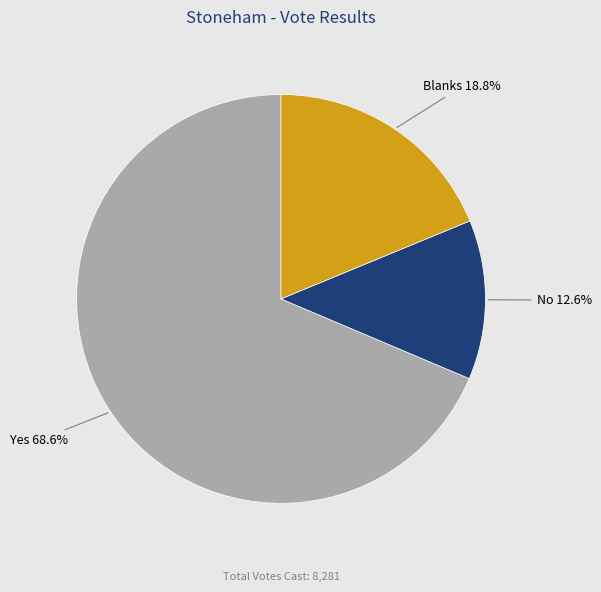

Does any single category account for the majority?

Yes